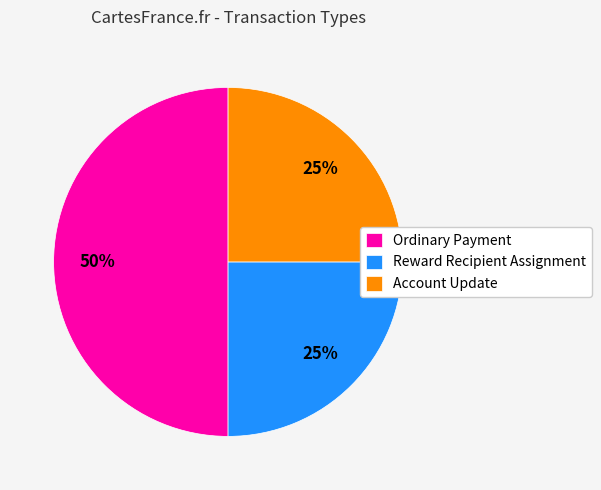

To the nearest percent, what is the average slice percentage?

33%